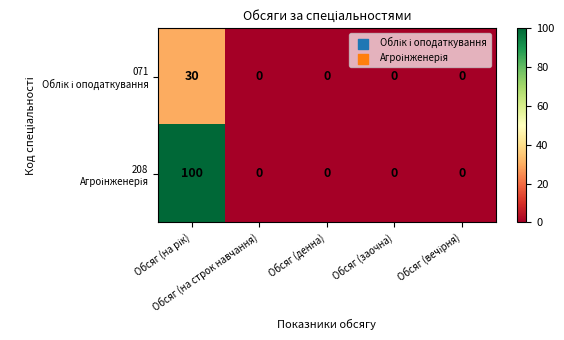

What is the maximum value shown in the chart?

100